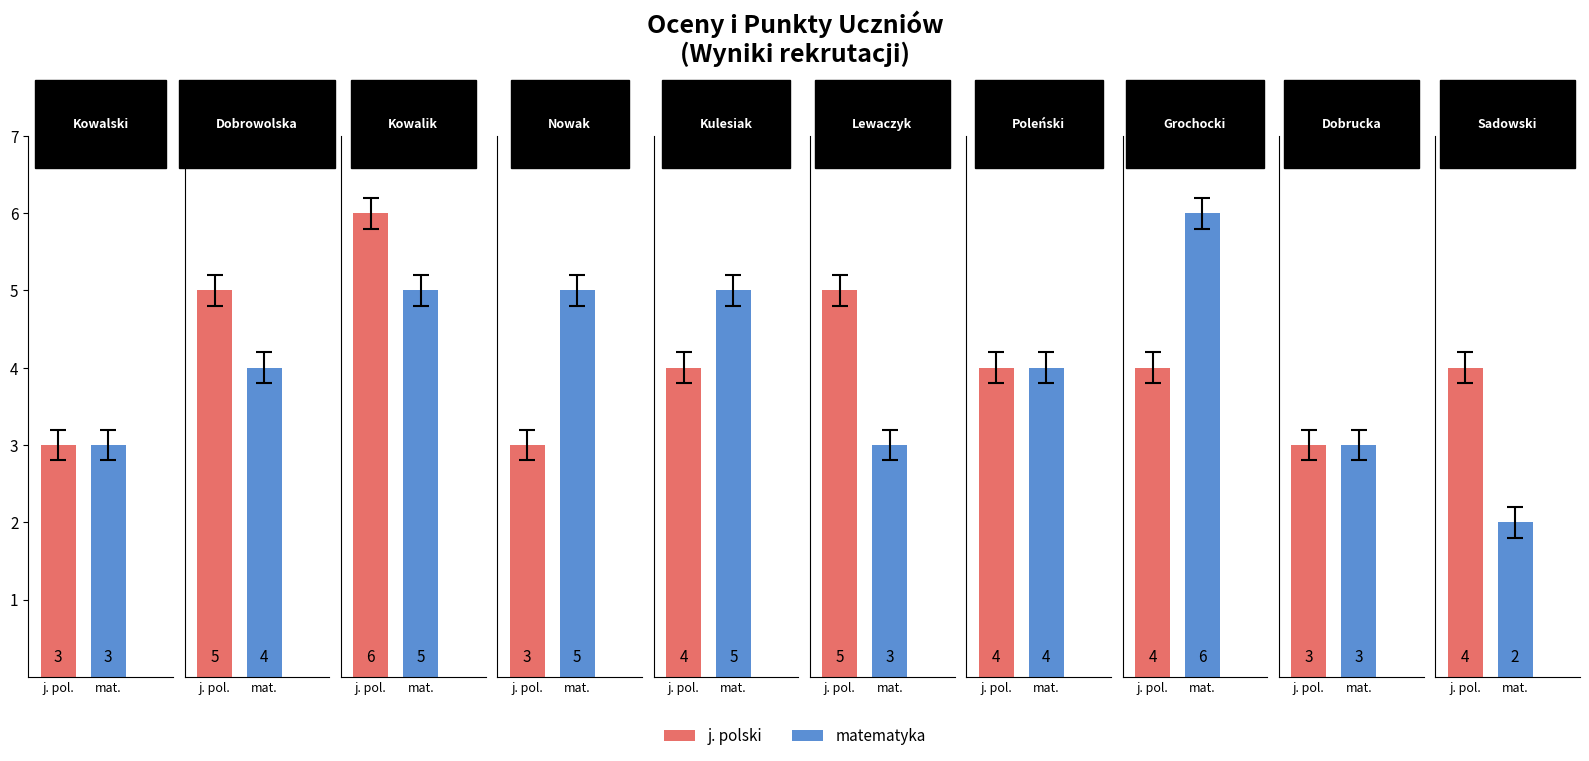

Reading left to right, list all the values displayed in this chart.

j. polski: Kowalski=3	Dobrowolska=5	Kowalik=6	Nowak=3	Kulesiak=4	Lewaczyk=5	Poleński=4	Grochocki=4	Dobrucka=3	Sadowski=4
matematyka: Kowalski=3	Dobrowolska=4	Kowalik=5	Nowak=5	Kulesiak=5	Lewaczyk=3	Poleński=4	Grochocki=6	Dobrucka=3	Sadowski=2